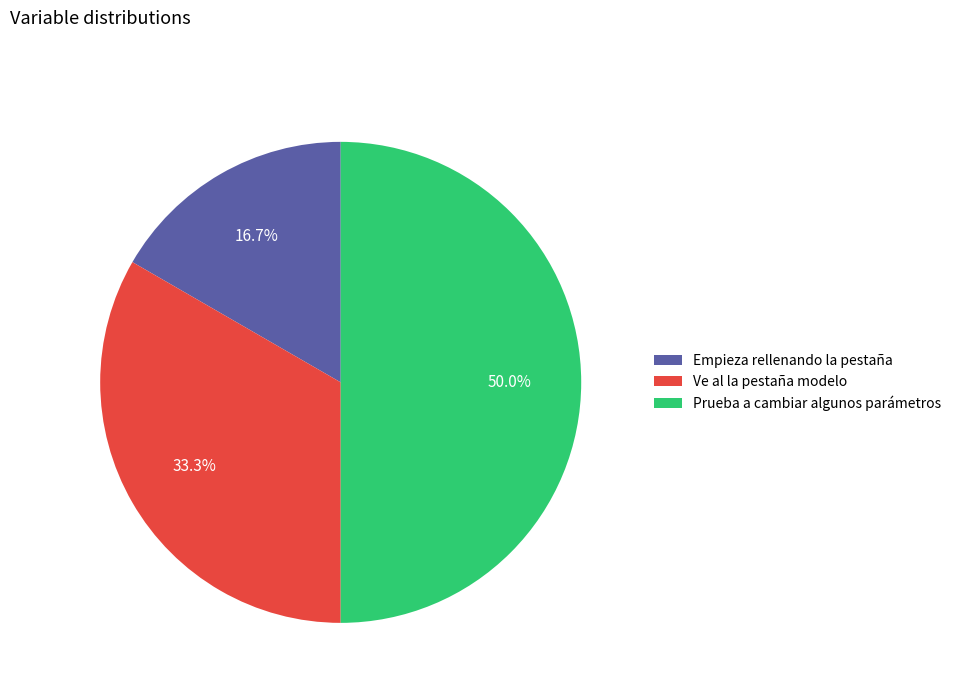

Which has a higher value, Ve al la pestaña modelo or Empieza rellenando la pestaña?

Ve al la pestaña modelo